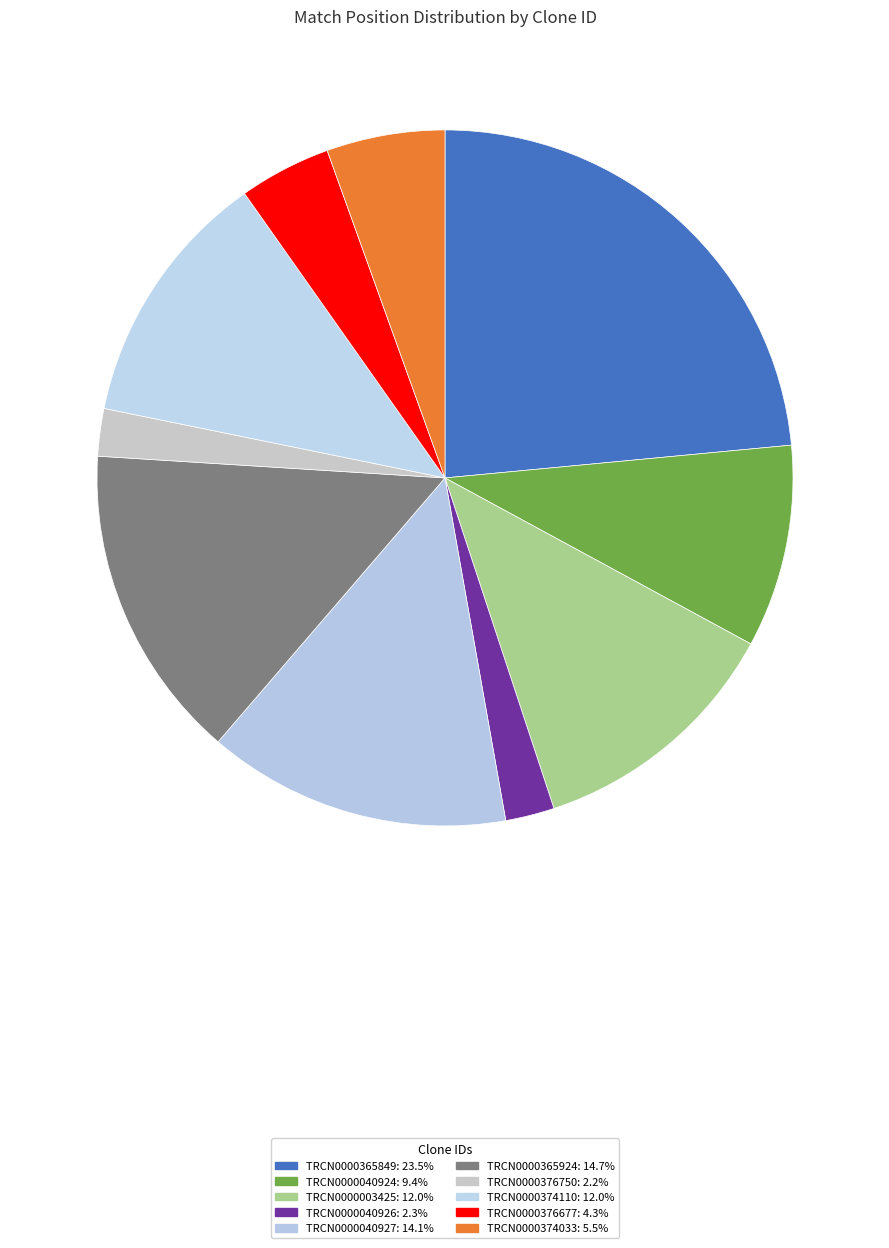

To the nearest percent, what portion does TRCN0000040924 represent?

9%